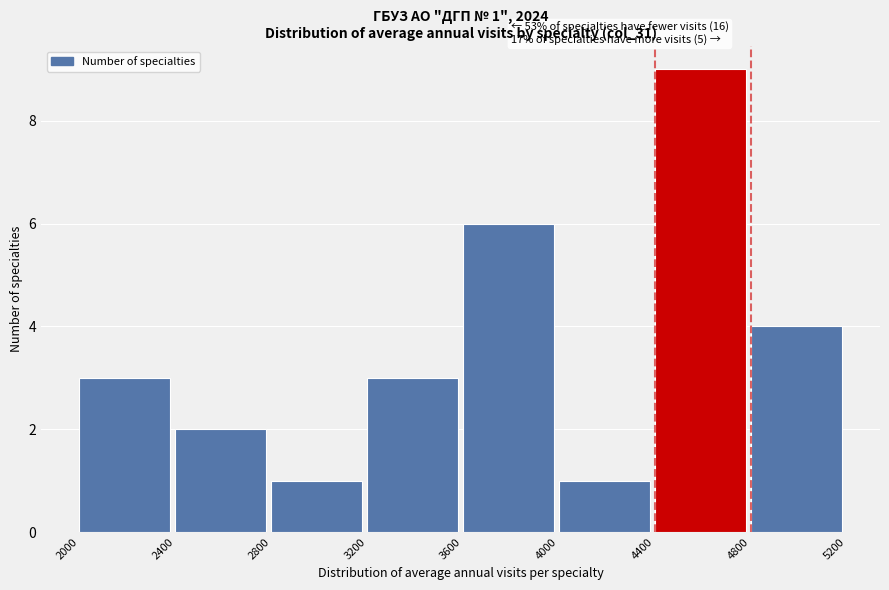

Over which range of the x-axis is the bar tallest?

4400 to 4800